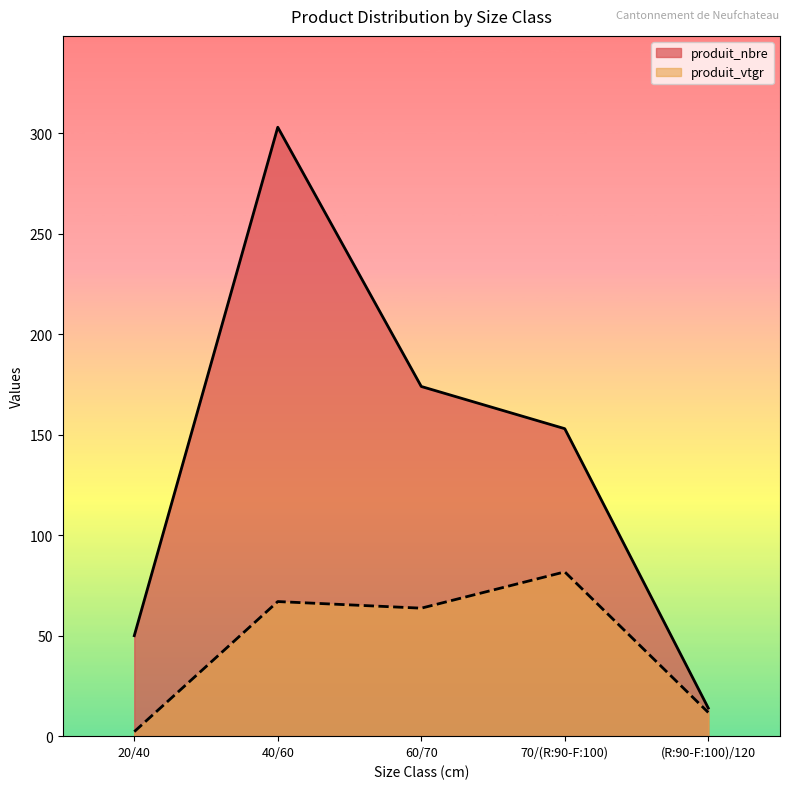

What is the label of the 4th point from the right?

40/60